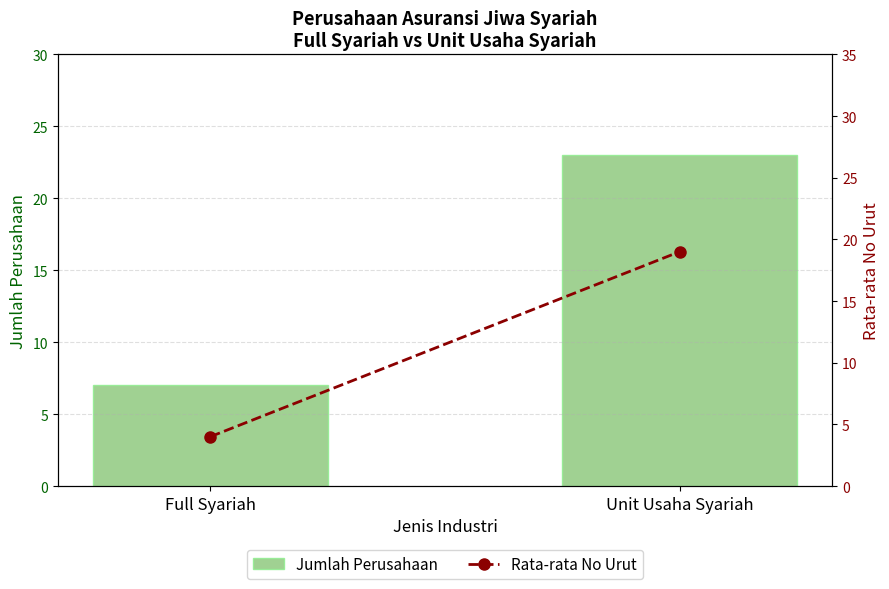

List the labels in order of Jumlah Perusahaan value, largest first.

Unit Usaha Syariah, Full Syariah